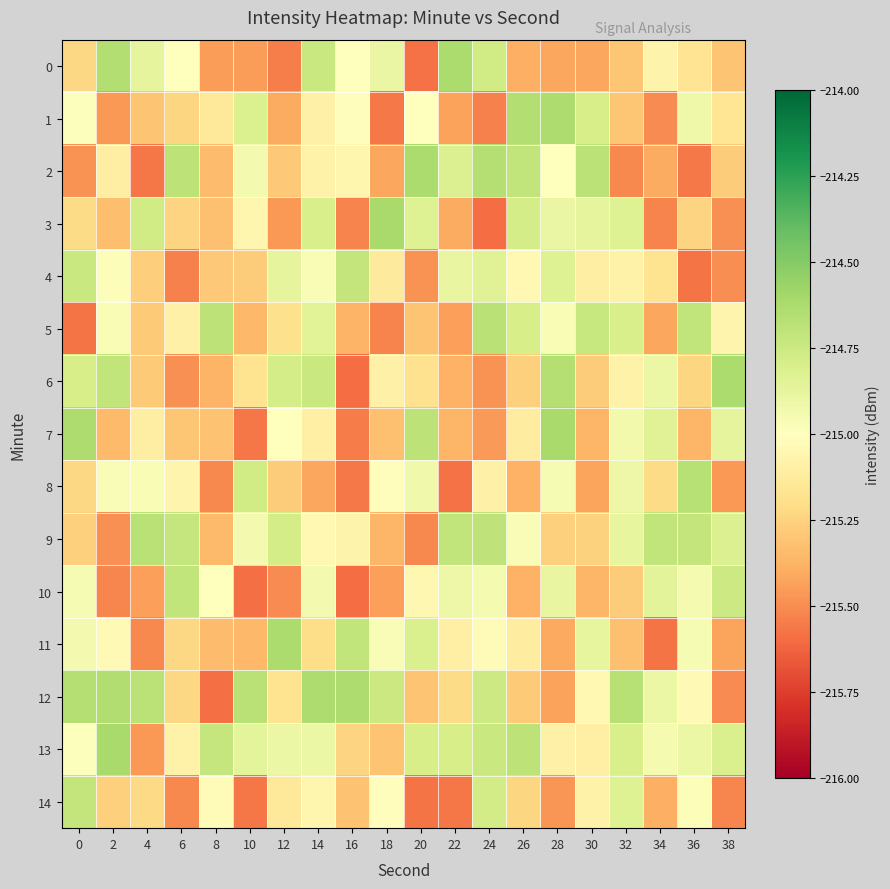

List the series in order of their peak value, highest first.

13, 3, 7, 11, 6, 0, 2, 12, 1, 8, 5, 9, 10, 14, 4